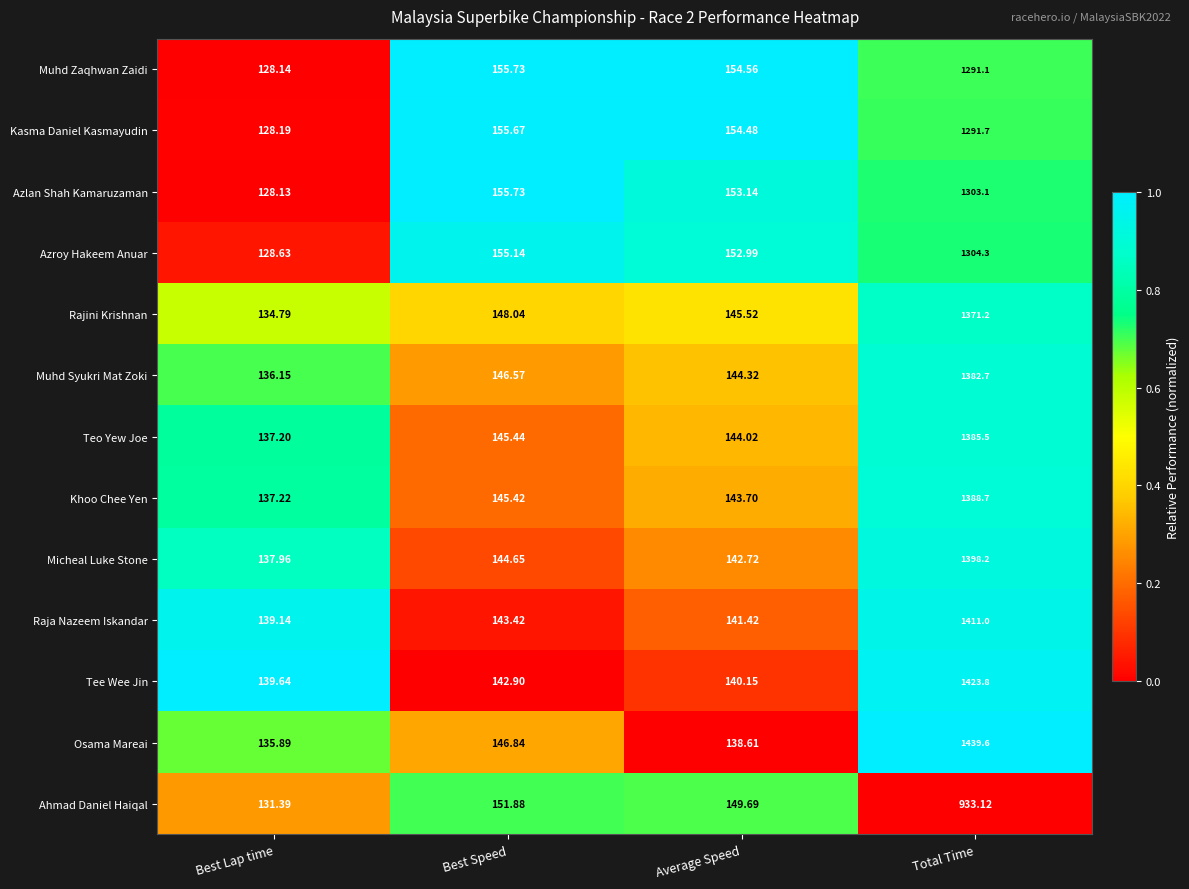

At which category does the chart reach its peak across all series?

Total Time